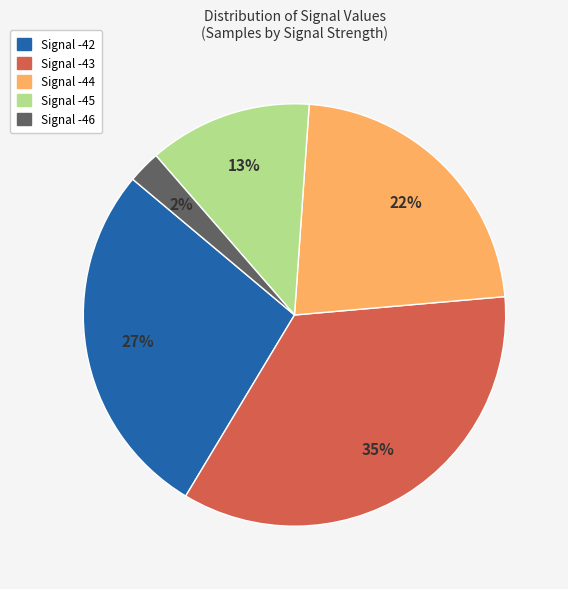

To the nearest percent, what is the average slice percentage?

20%